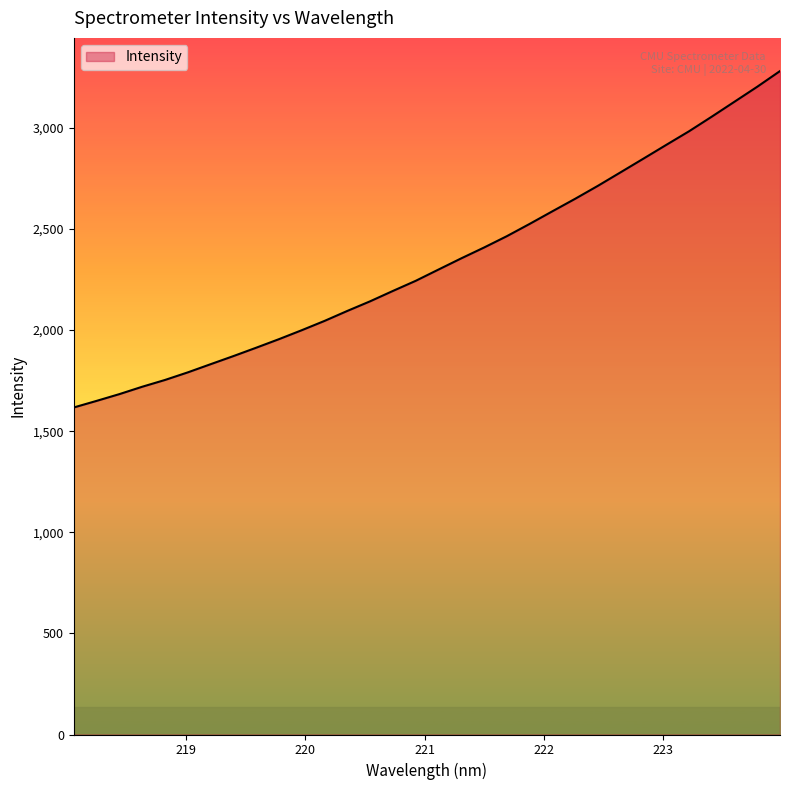

What is the smallest value displayed?

1617.2